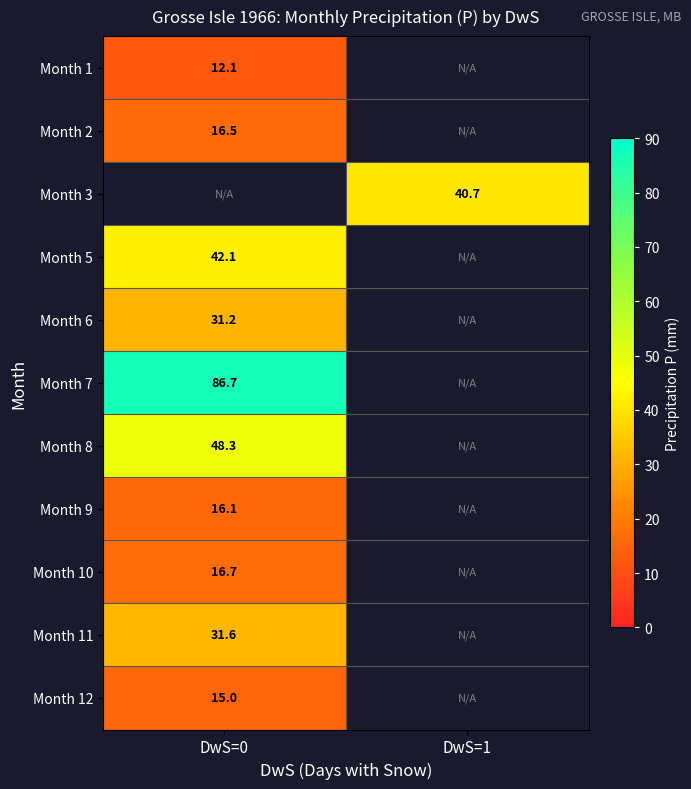

What is the minimum value shown in the chart?

12.1